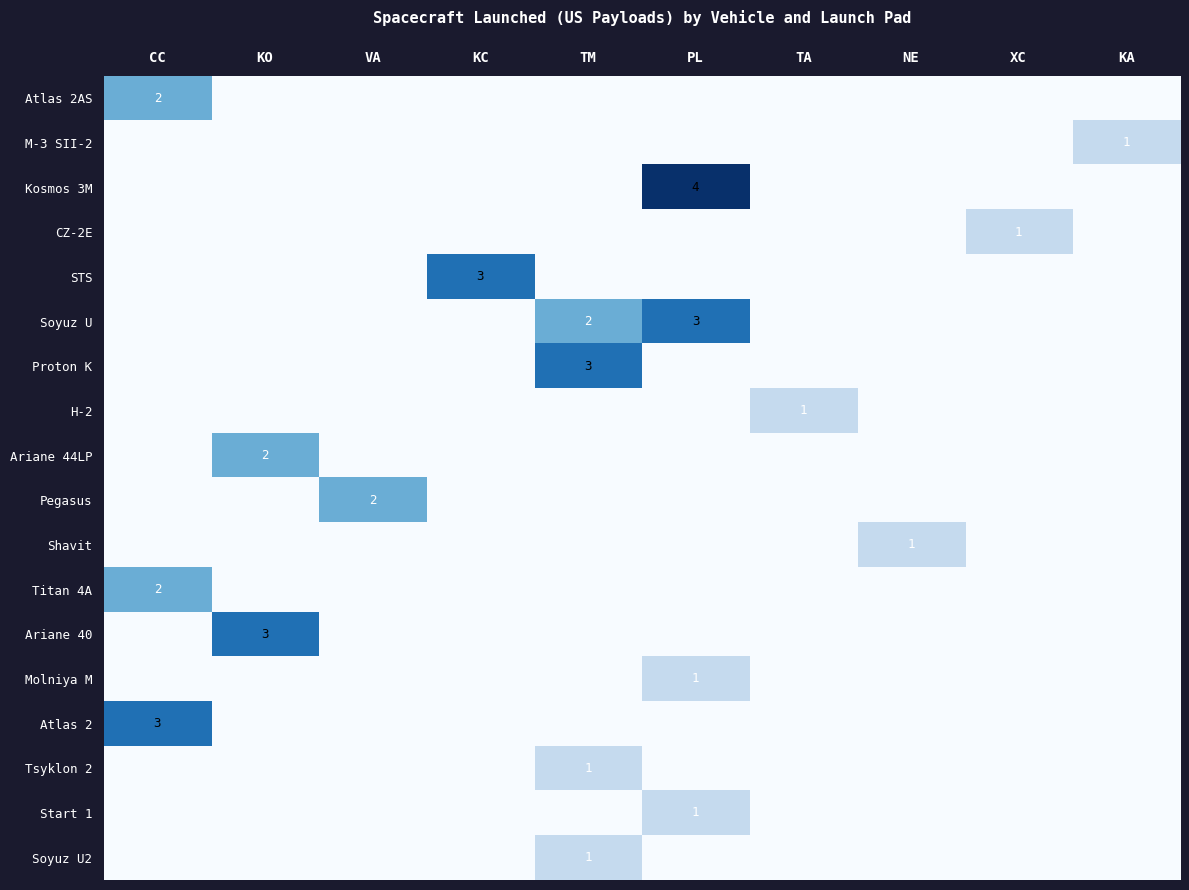

Is it true that Ariane 40 equals 2 at KO?

False